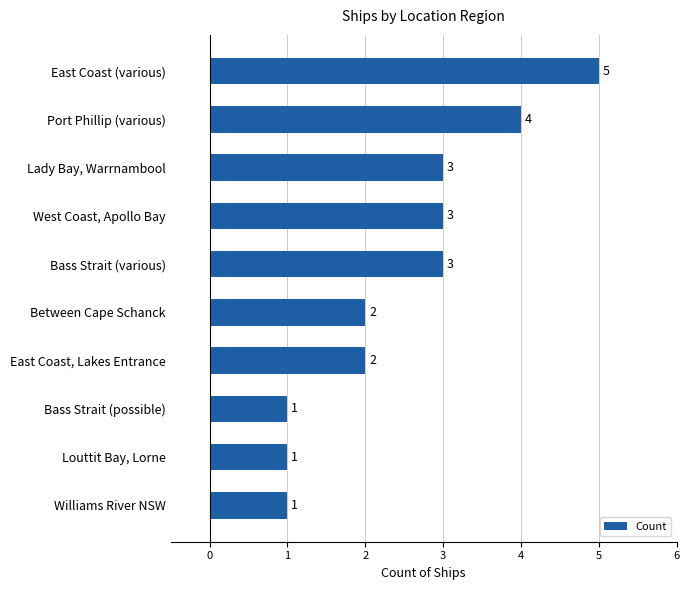

Is it true that the value at Lady Bay, Warrnambool is 1?

False